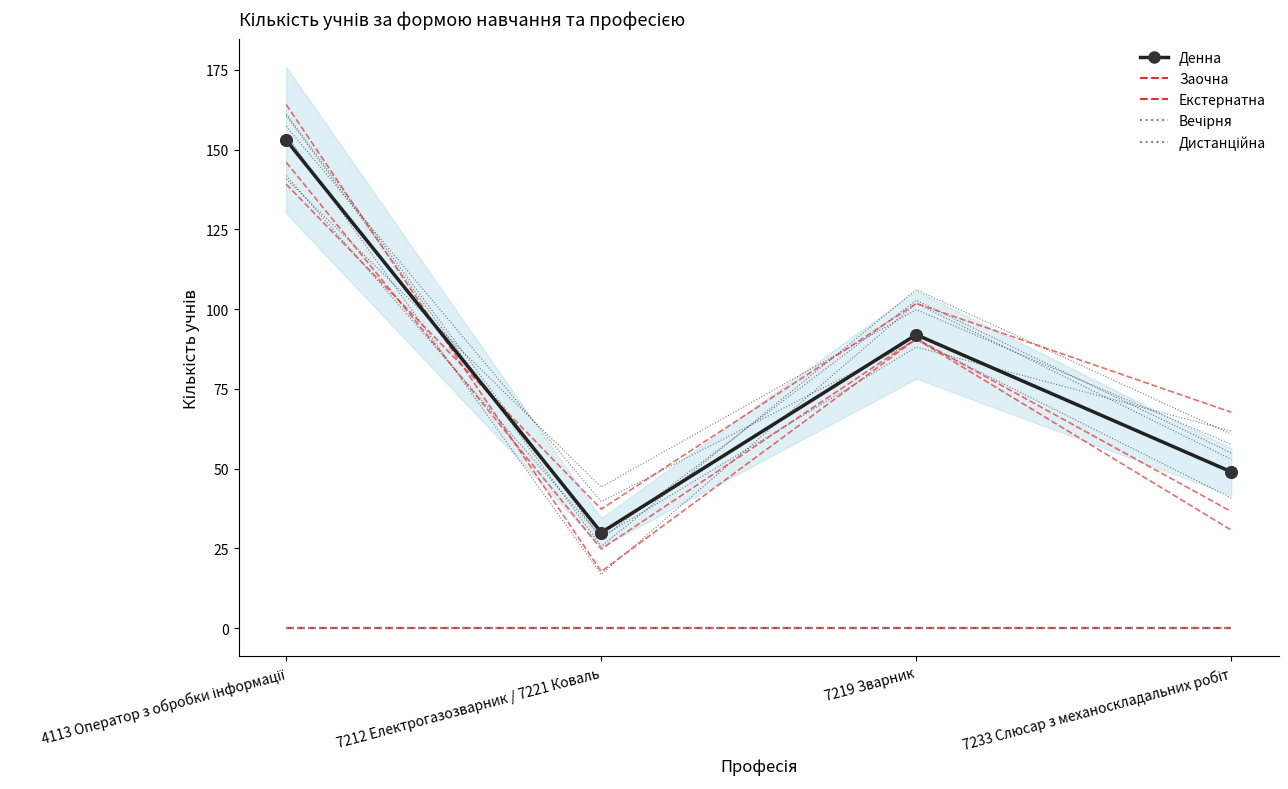

At which category is the sum across all series the highest?

4113 Оператор з обробки інформації